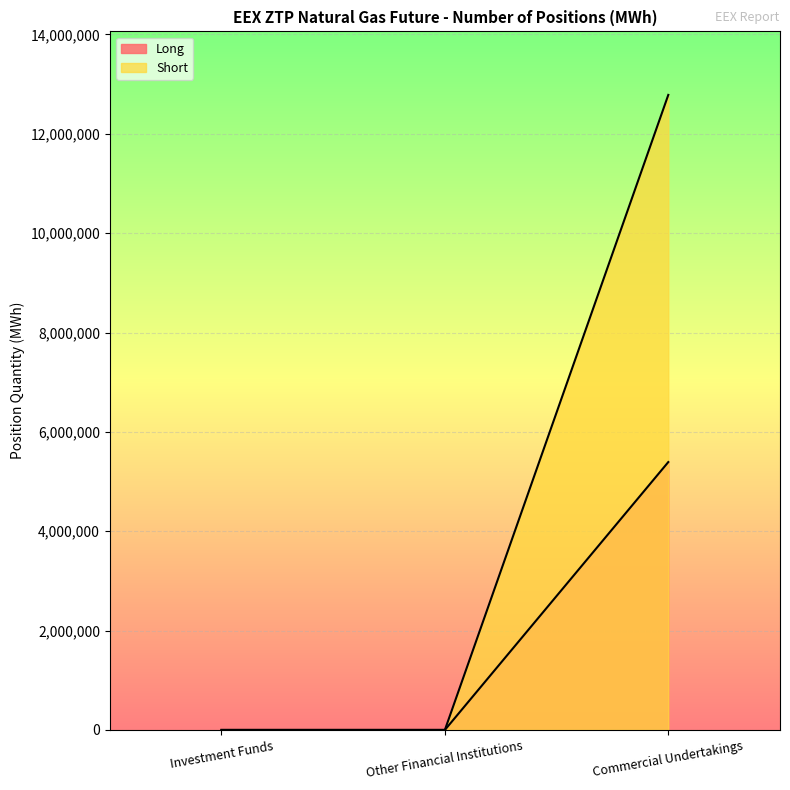

Reading left to right, extract all data points from this chart.

Long: 0	0	12783585
Short: 0	0	5392490